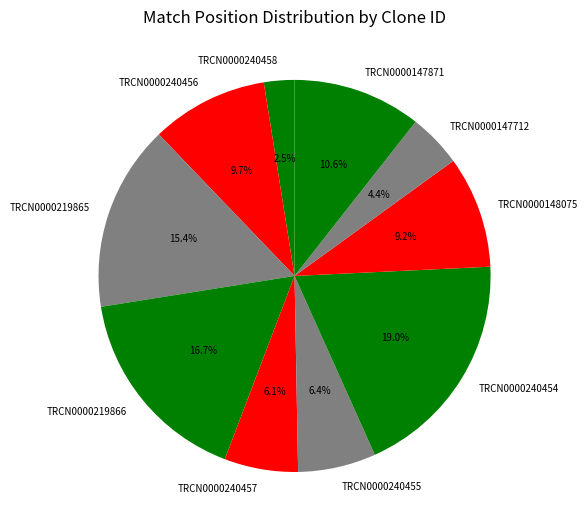

Which category has the smallest portion of the pie?

TRCN0000240458